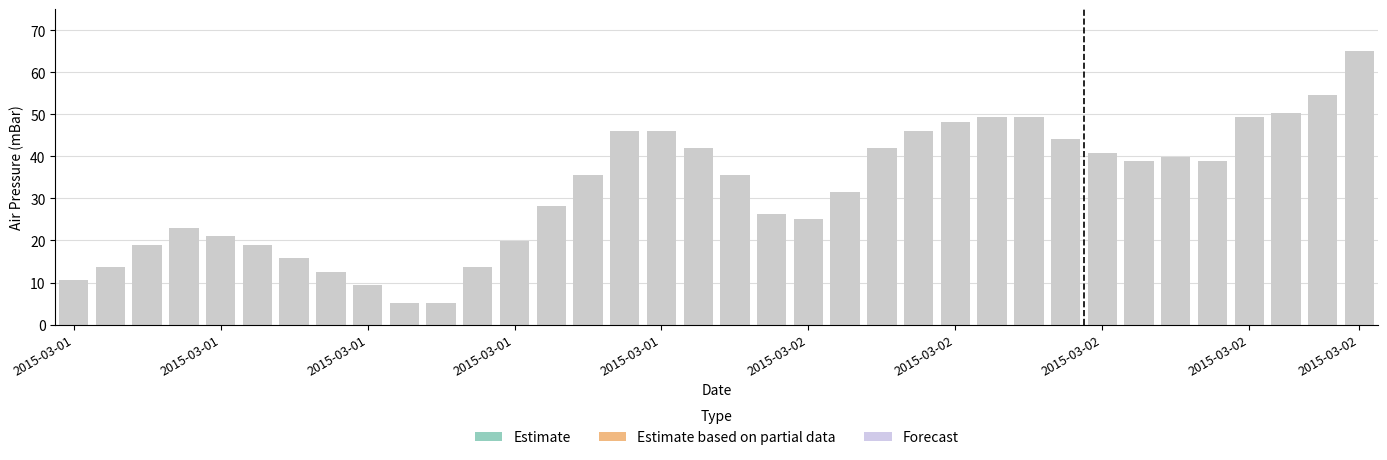

What is the average value?

32.2